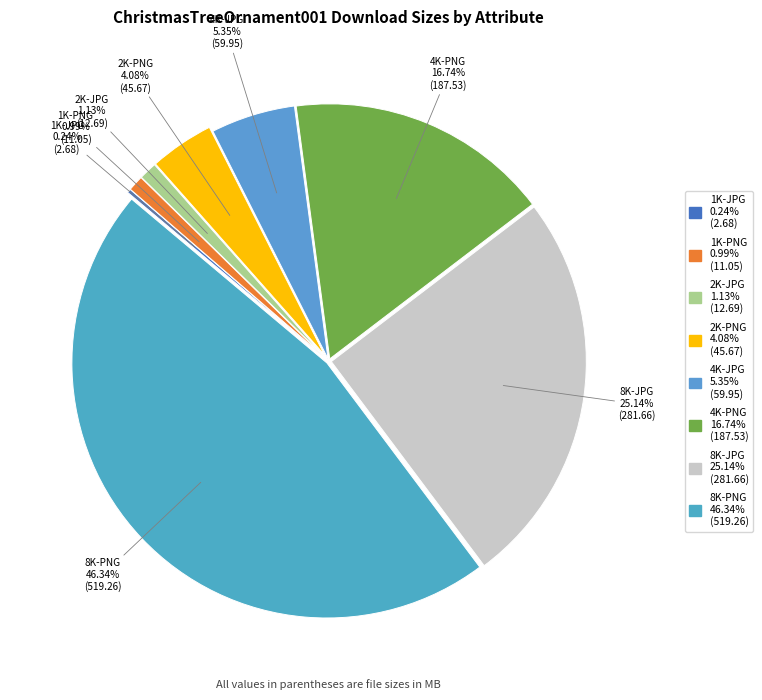

To the nearest percent, what is the difference between the largest and smallest slice percentages?

46%